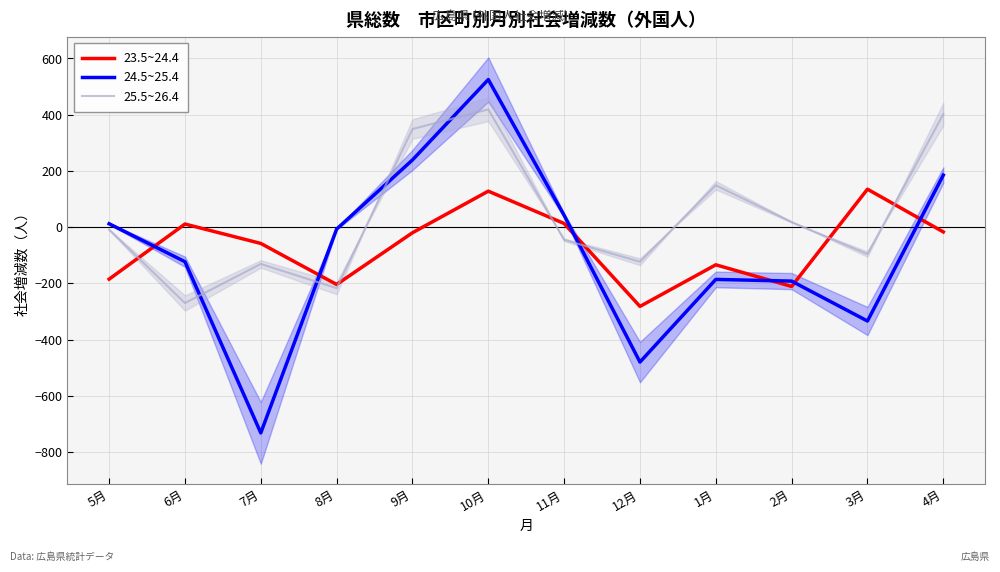

Where is the first local minimum for 23.5~24.4?

8月